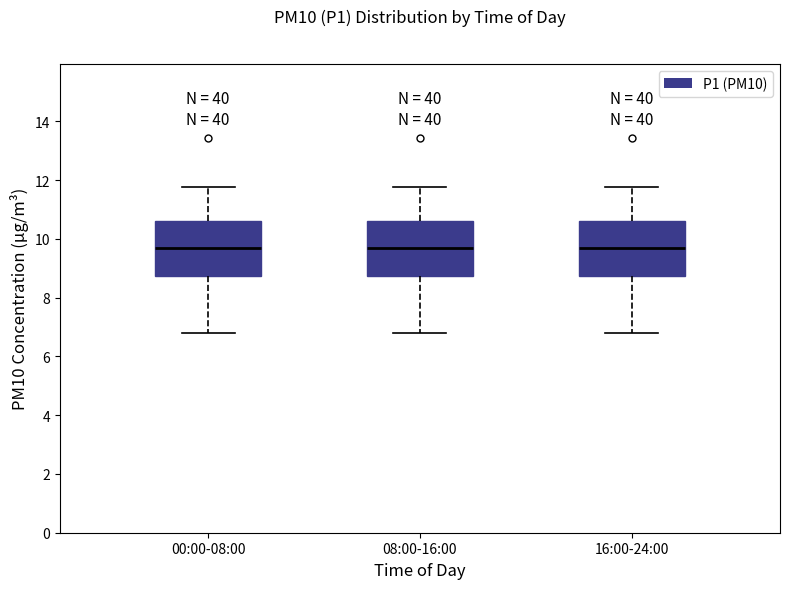

Reading left to right, read every box against the y-axis: the position of its median line, the range the box covers, and the ends of its whiskers. The values are not printed on the chart, so give them approximately, as read against the axis.

00:00-08:00: median 9.8, box 8.8 to 10.6, whiskers 6.8 to 11.8
08:00-16:00: median 9.8, box 8.8 to 10.6, whiskers 6.8 to 11.8
16:00-24:00: median 9.8, box 8.8 to 10.6, whiskers 6.8 to 11.8